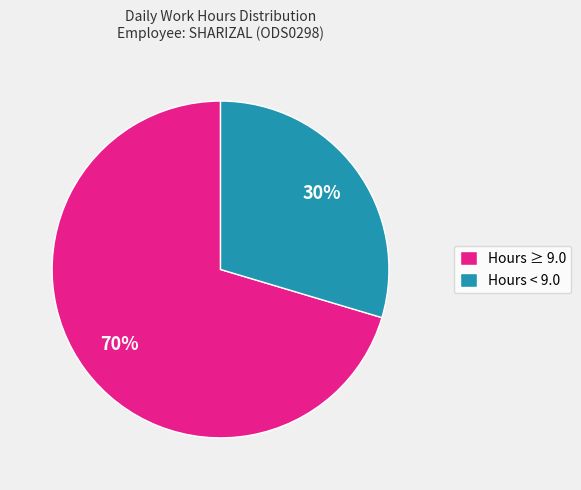

Is there a majority slice in this chart?

Yes